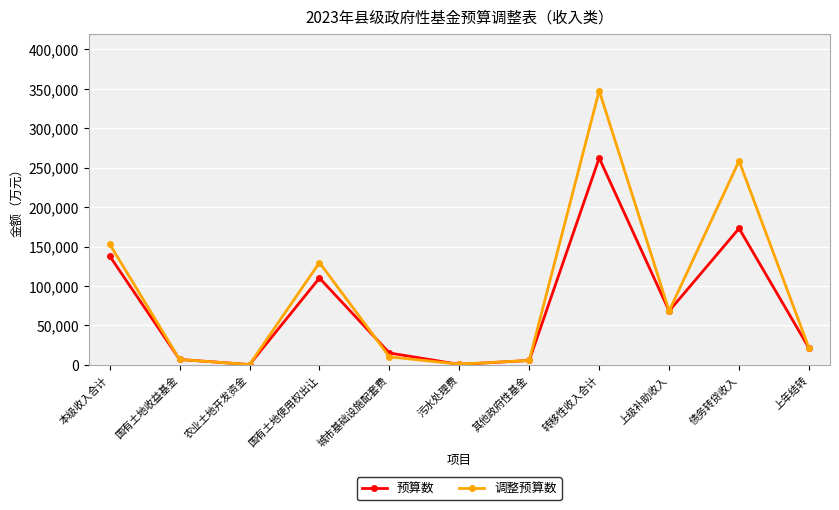

Which series changed the most between 本级收入合计 and 债务转贷收入?

调整预算数